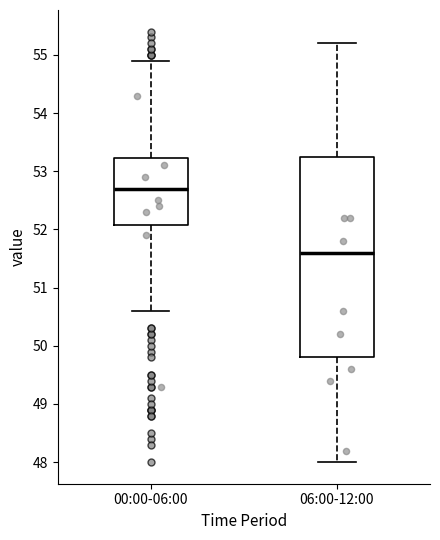

Where does the upper whisker of the box for 06:00-12:00 end on the y-axis? The values are not printed on the chart, so give them approximately, as read against the axis.

55.2